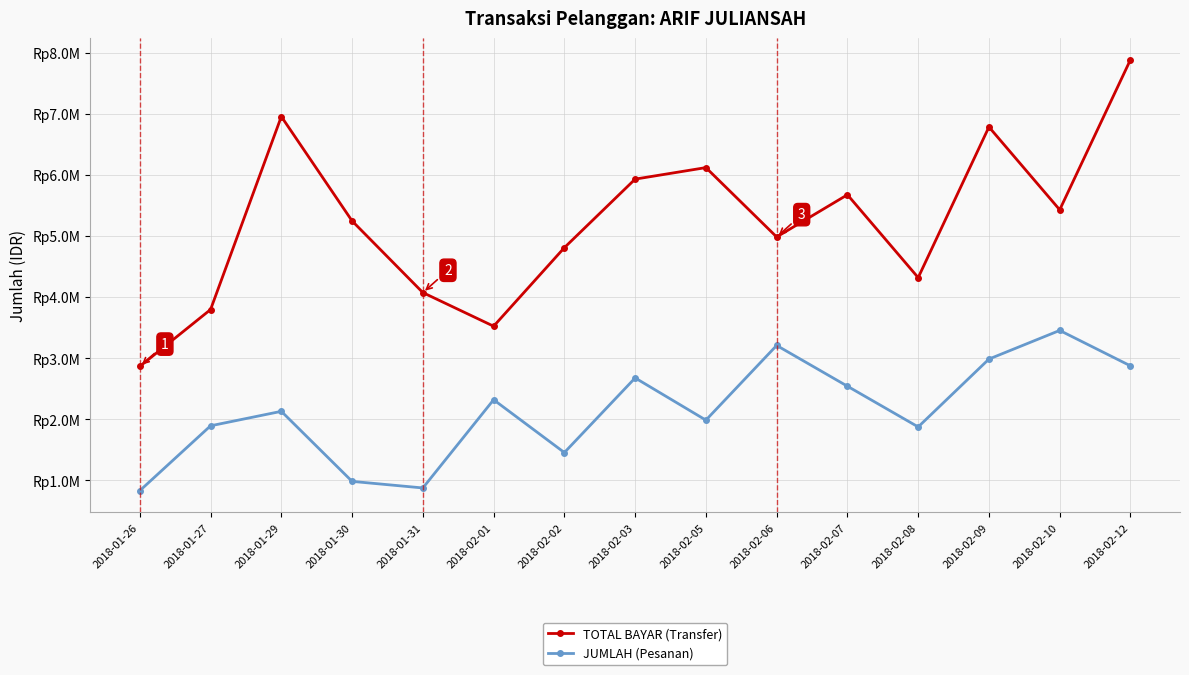

Does the chart have visible grid lines?

Yes